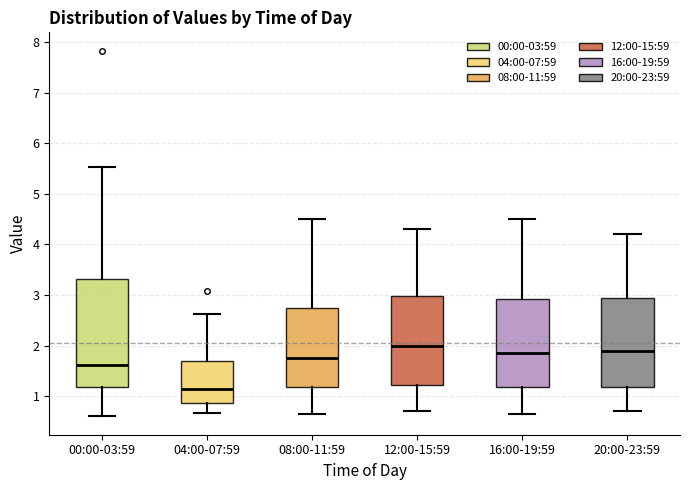

Reading left to right, read every box against the y-axis: the position of its median line, the range the box covers, and the ends of its whiskers. The values are not printed on the chart, so give them approximately, as read against the axis.

00:00-03:59: median 1.6, box 1.2 to 3.3, whiskers 0.6 to 5.5
04:00-07:59: median 1.1, box 0.9 to 1.7, whiskers 0.7 to 2.6
08:00-11:59: median 1.8, box 1.2 to 2.7, whiskers 0.7 to 4.5
12:00-15:59: median 2.0, box 1.2 to 3.0, whiskers 0.7 to 4.3
16:00-19:59: median 1.9, box 1.2 to 2.9, whiskers 0.7 to 4.5
20:00-23:59: median 1.9, box 1.2 to 3.0, whiskers 0.7 to 4.2